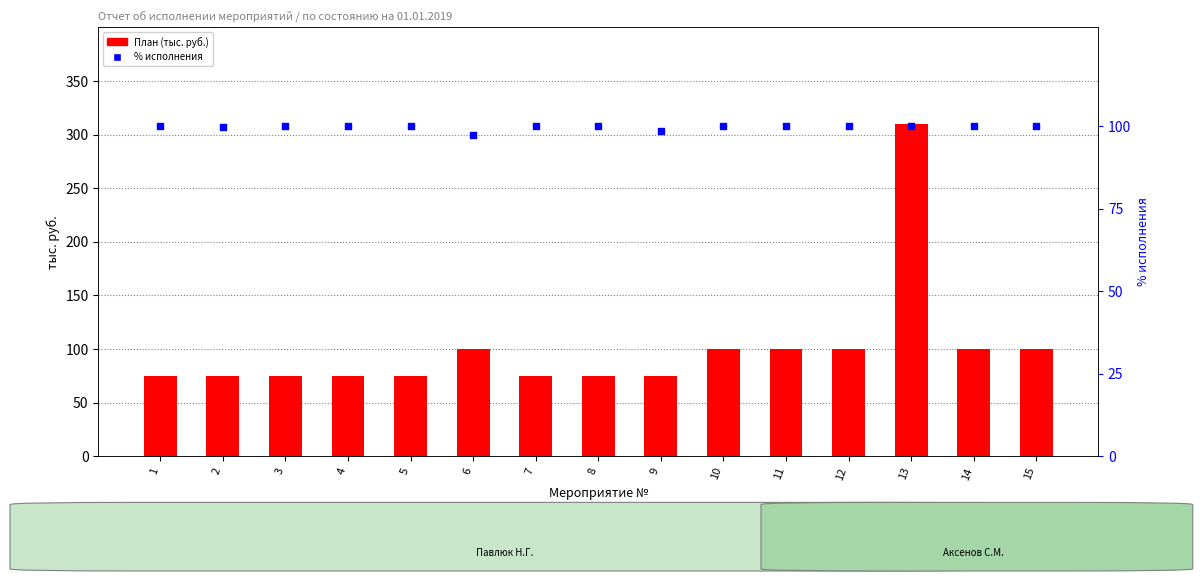

What is the total value across all series at 12?

200.0